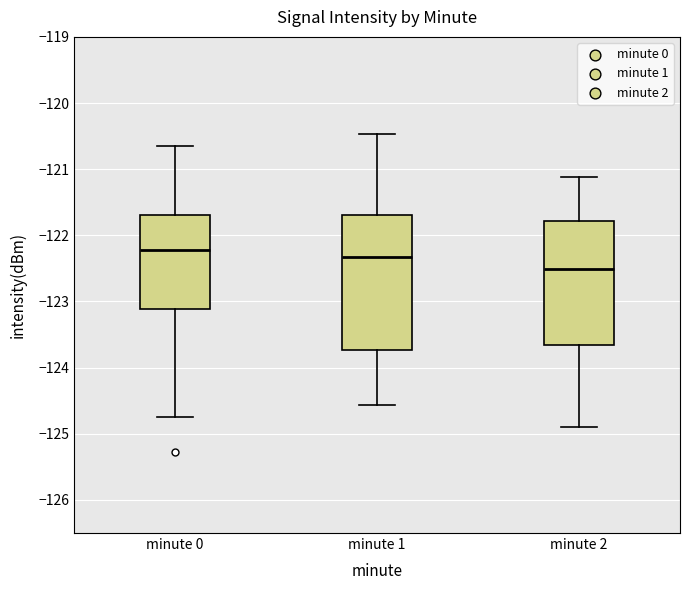

Which box has the lowest median line?

minute 2